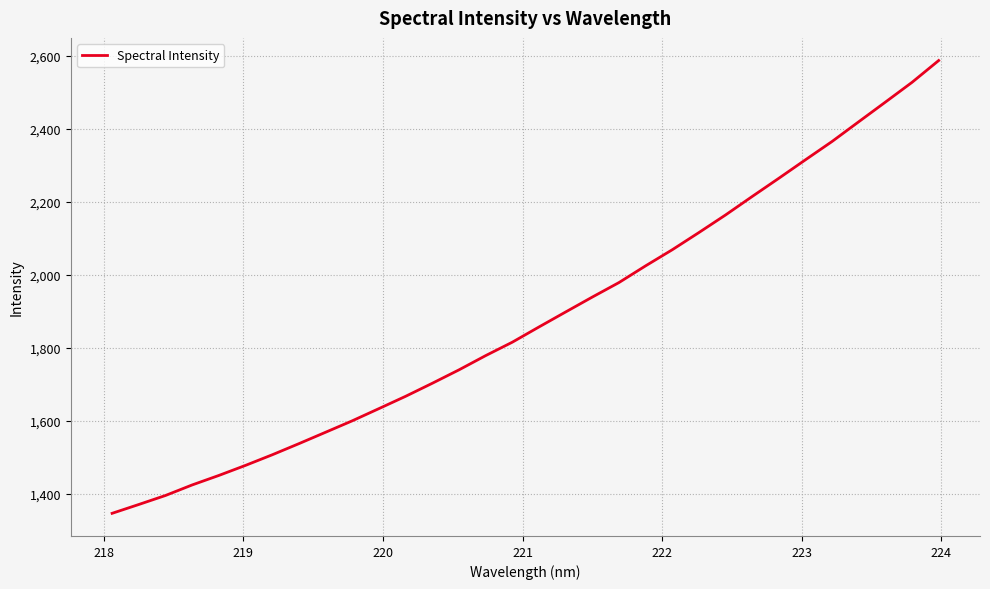

What is the minimum value shown in the chart?

1347.4